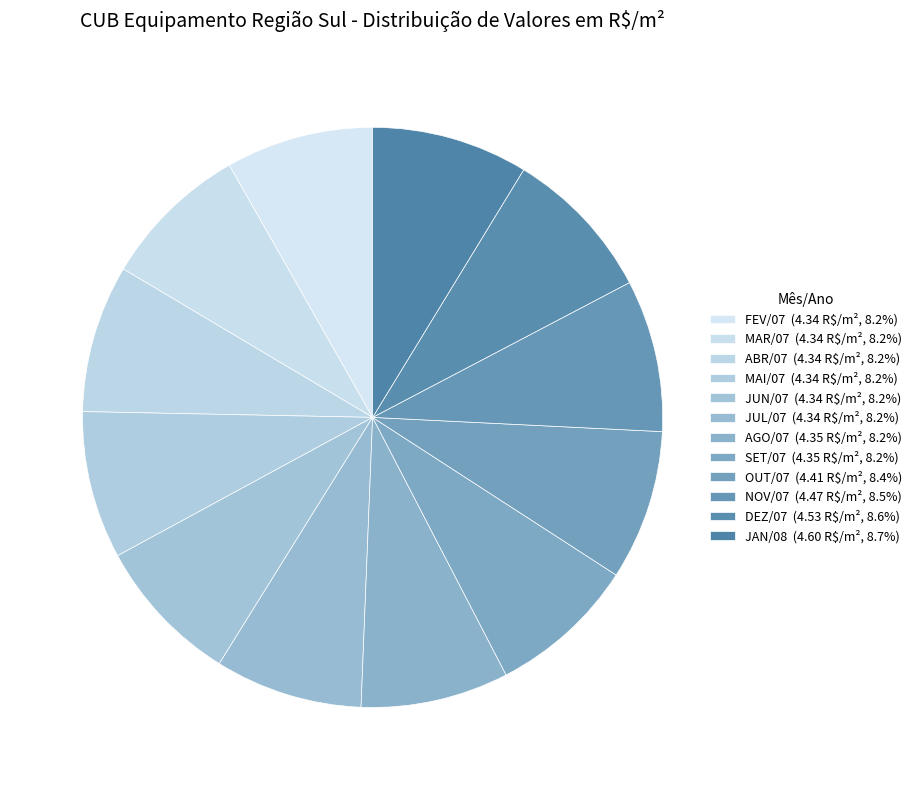

Count the number of slices in the pie.

12